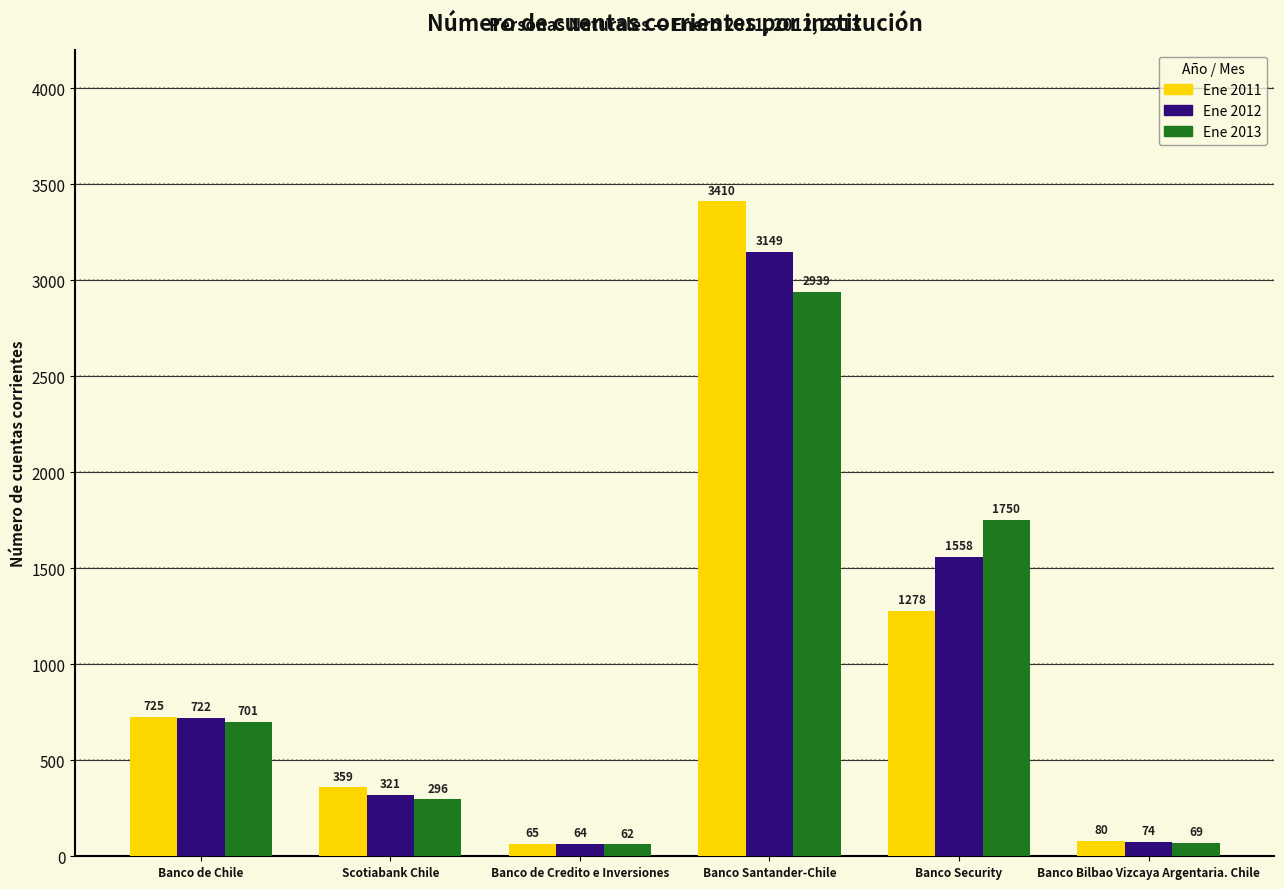

At which label does Ene 2013 reach its peak?

Banco Santander-Chile